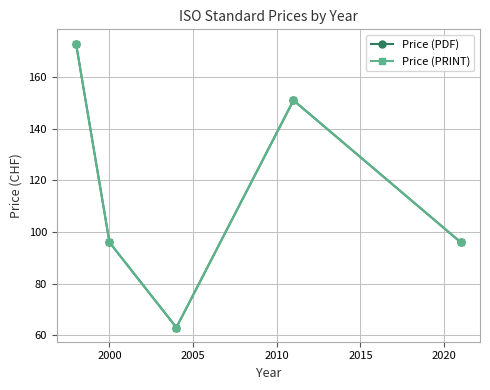

At which label is Price (PRINT) closest to 118?

2000